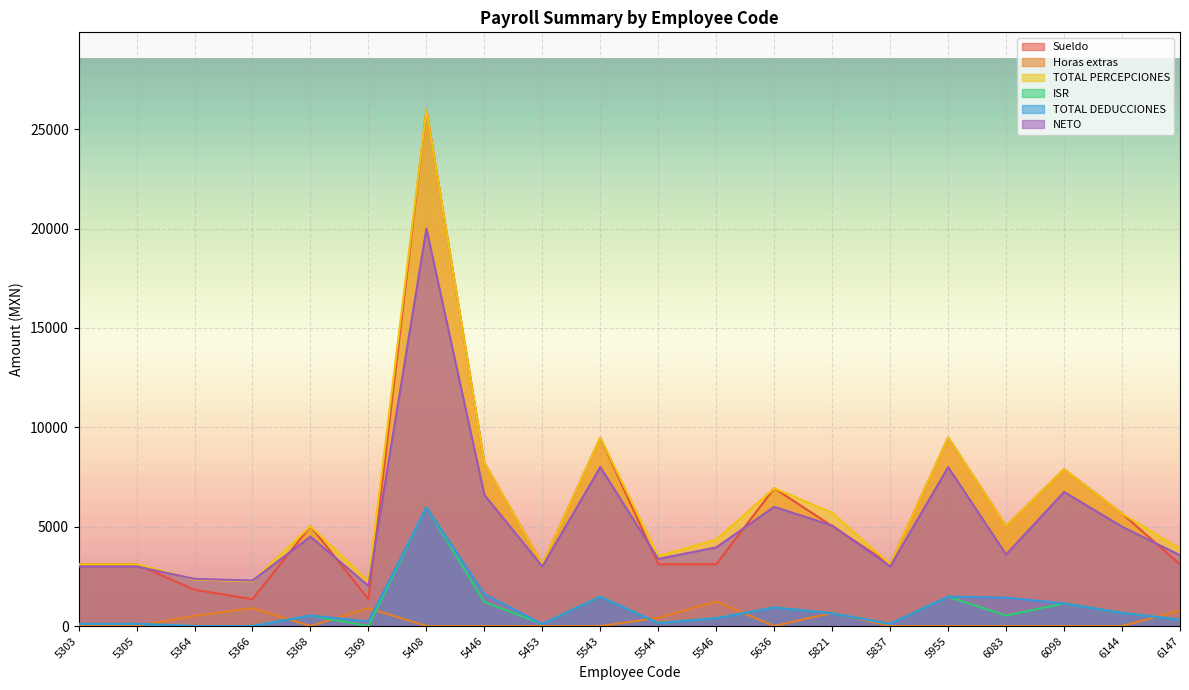

What is the difference between the second highest and minimum values in the NETO series?

5977.0